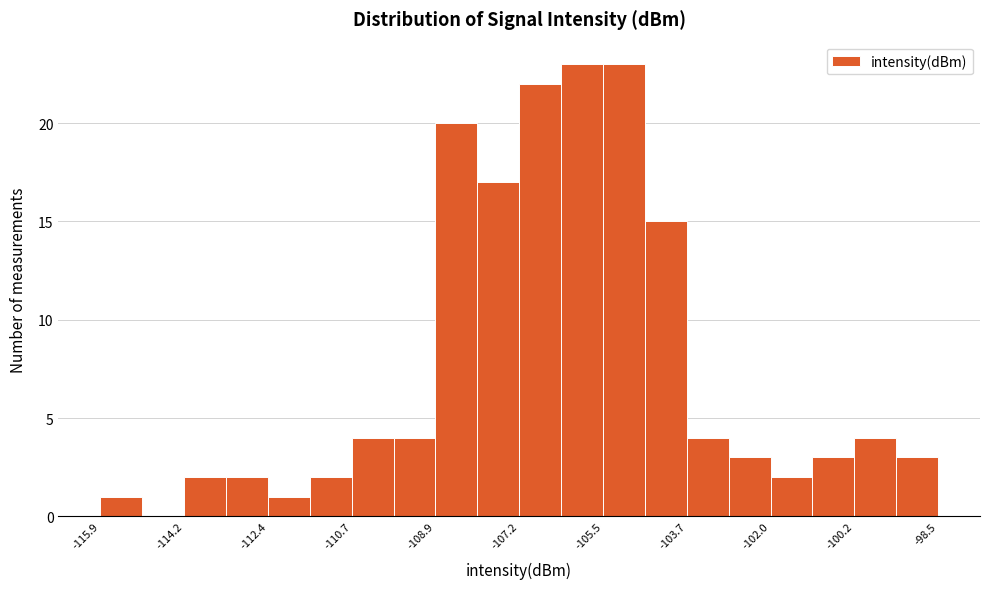

How tall is the bar that spans -105.4 to -104.6 on the x-axis? Neither the bar edges nor the heights are printed on the chart, so give them approximately, as read against the axes.

23